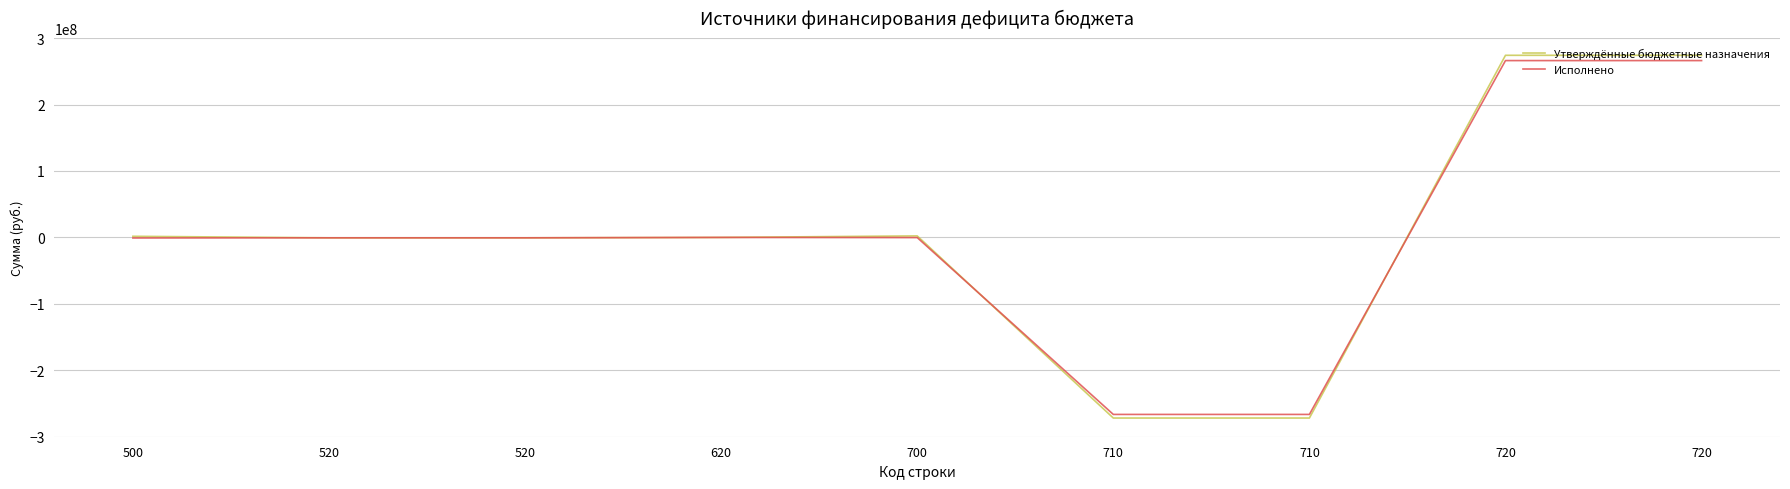

How many values in the Исполнено series exceed -586222?

4